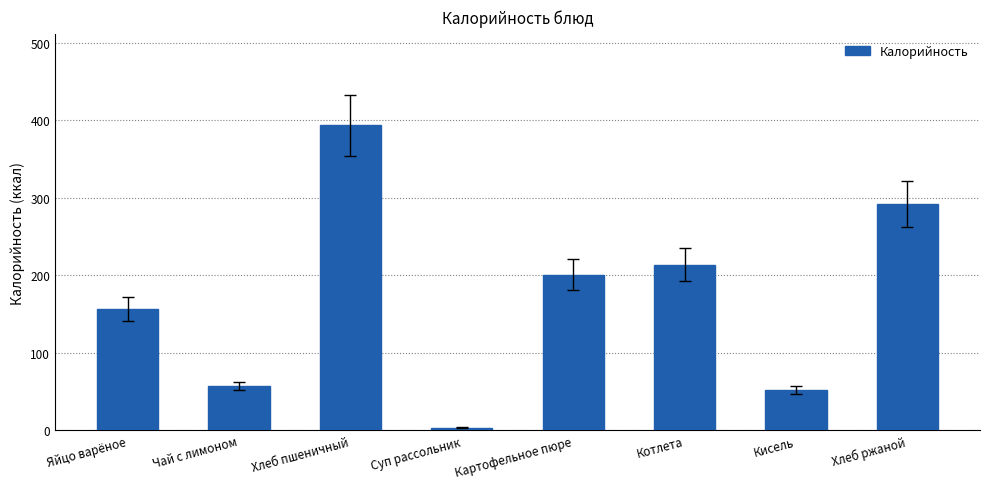

At which label is the value closest to 198?

Картофельное пюре